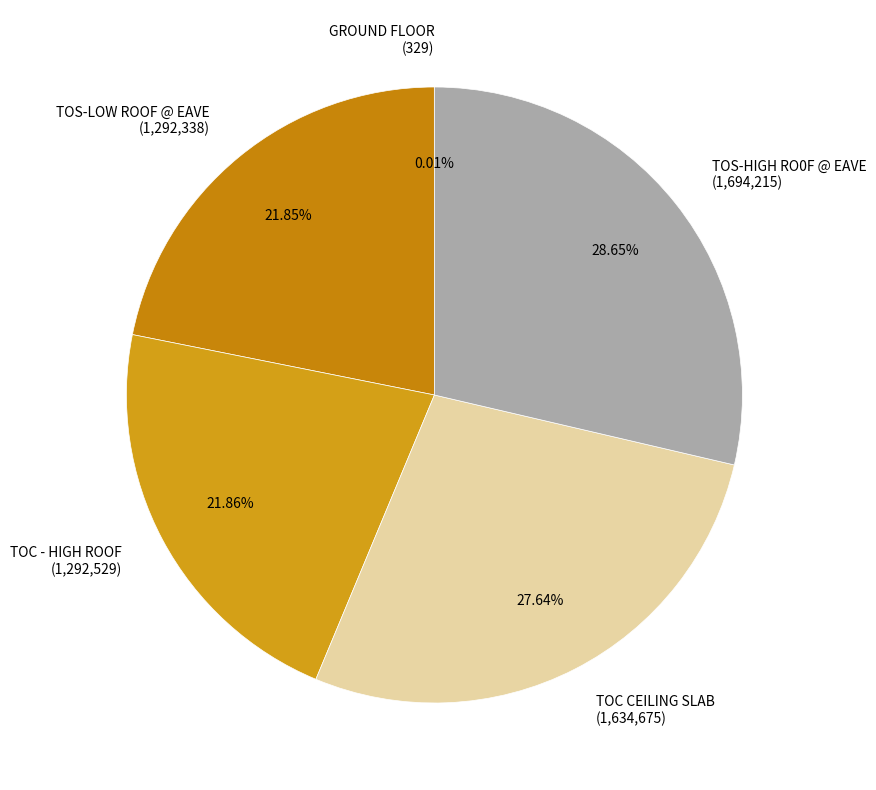

What is the ratio of the value at TOC CEILING SLAB to the value at TOS-HIGH RO0F @ EAVE?

1.0